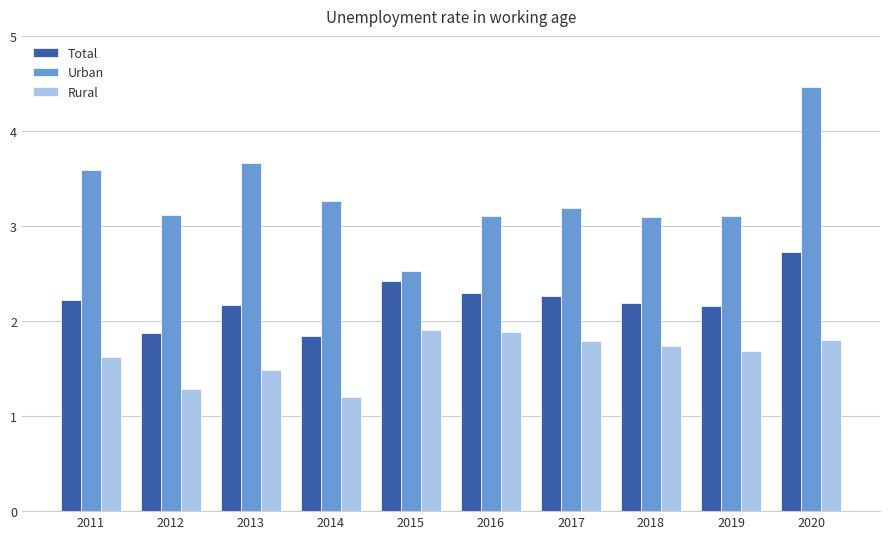

Which series changed the most between 2013 and 2015?

Urban